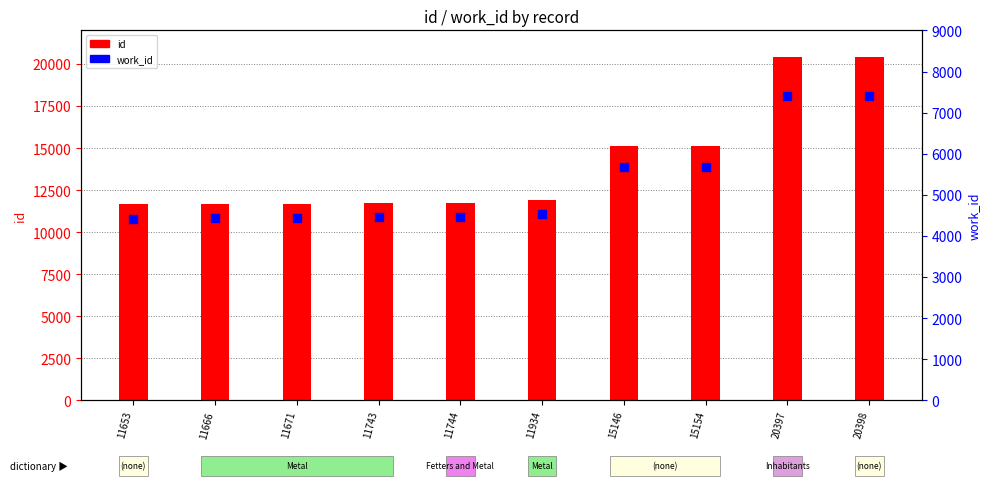

Which series reaches the maximum Y coordinate?

id